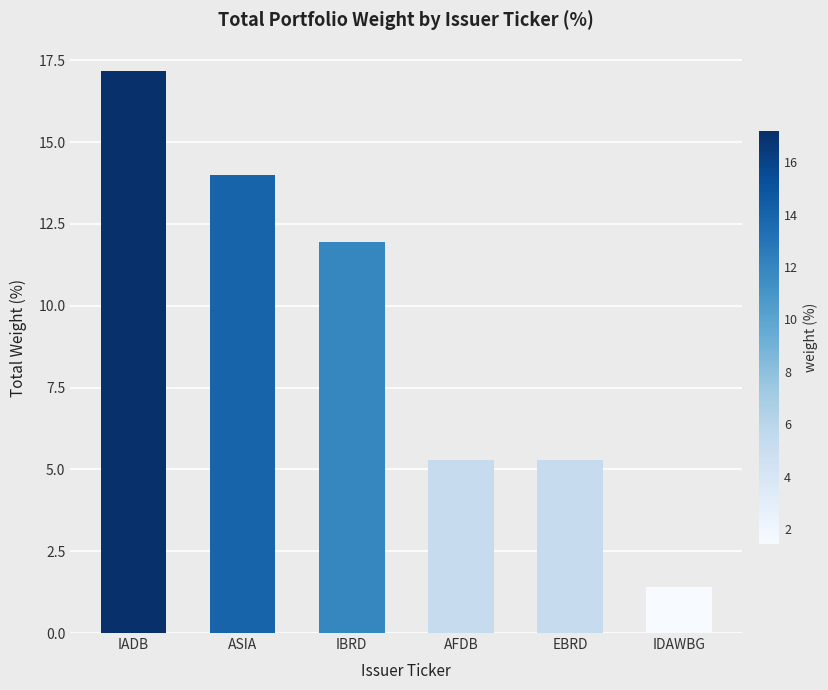

How many values exceed 11?

3